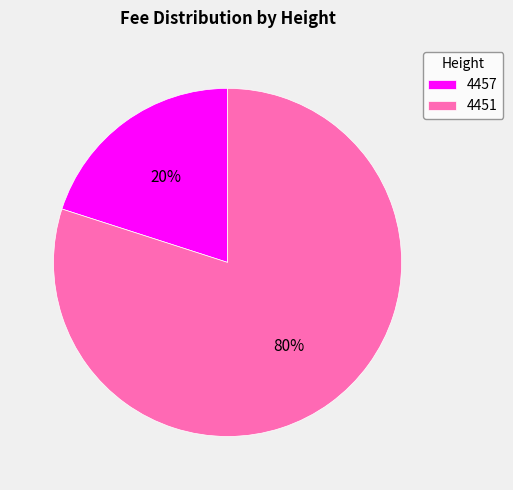

To the nearest percent, what percentage of the pie is 4451?

80%